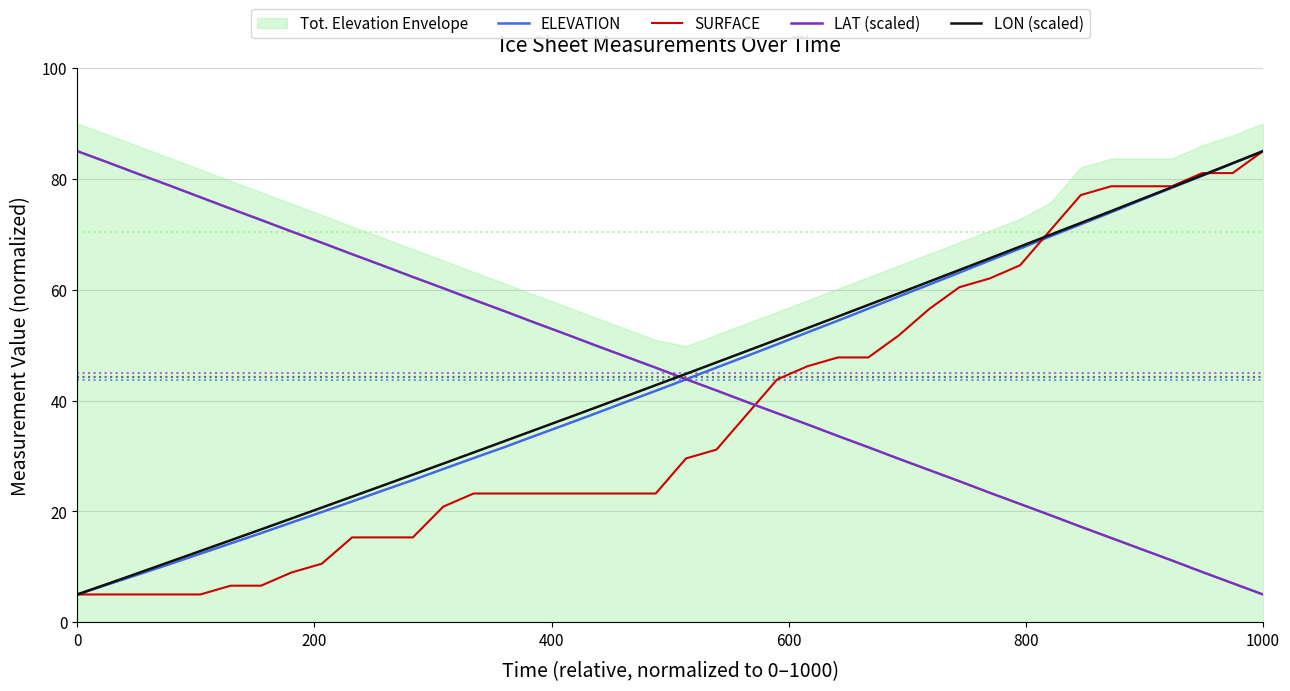

True or false: SURFACE and LAT (scaled) cross at least once.

True